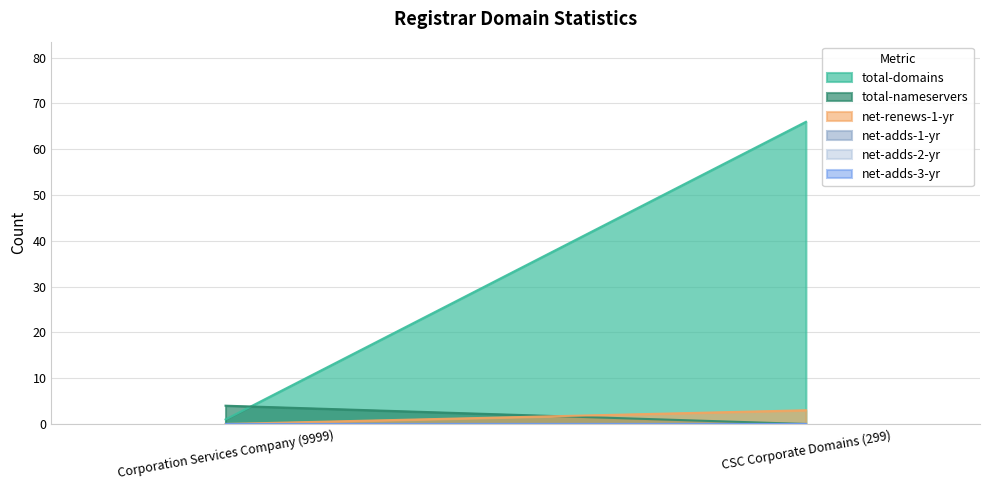

Is the value of total-domains at Corporation Services Company (9999) greater than the value of net-adds-3-yr at Corporation Services Company (9999)?

Yes